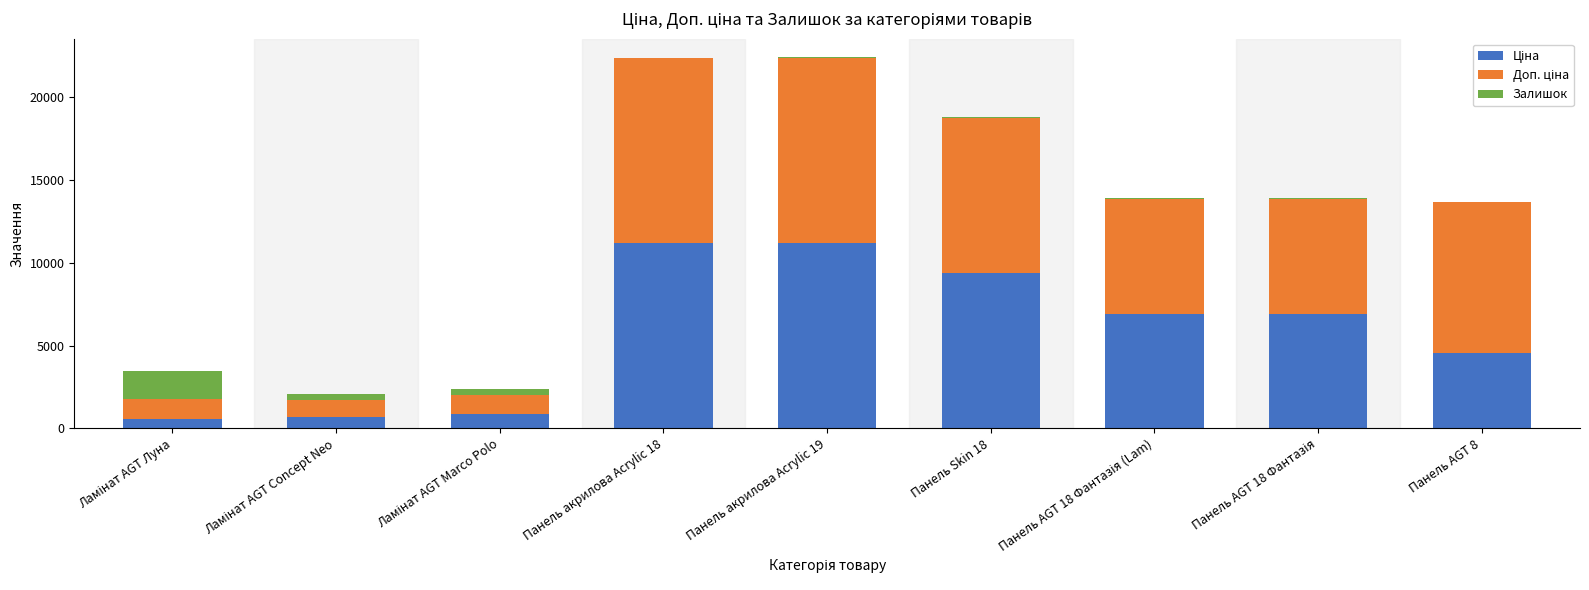

What is the sum of the Доп. ціна values at Панель акрилова Acrylic 18 and Панель AGT 8?

20311.9